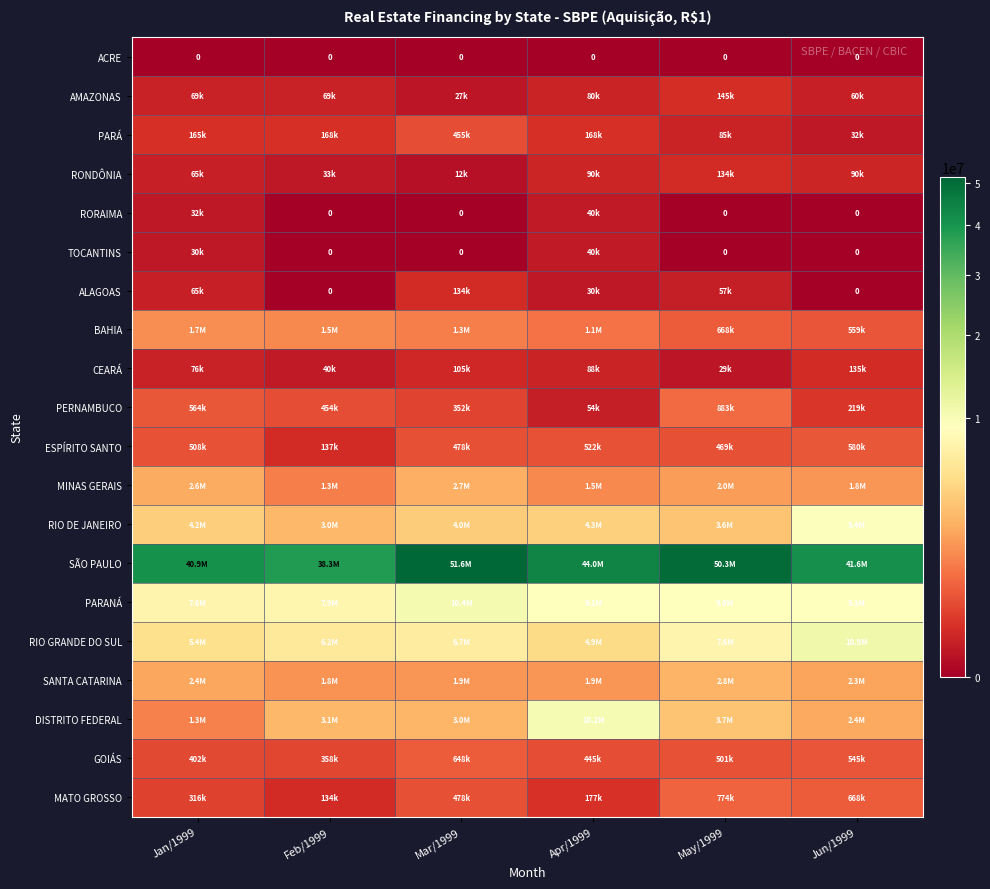

The GOIÁS series shows 659931 at May/1999. True or false?

False